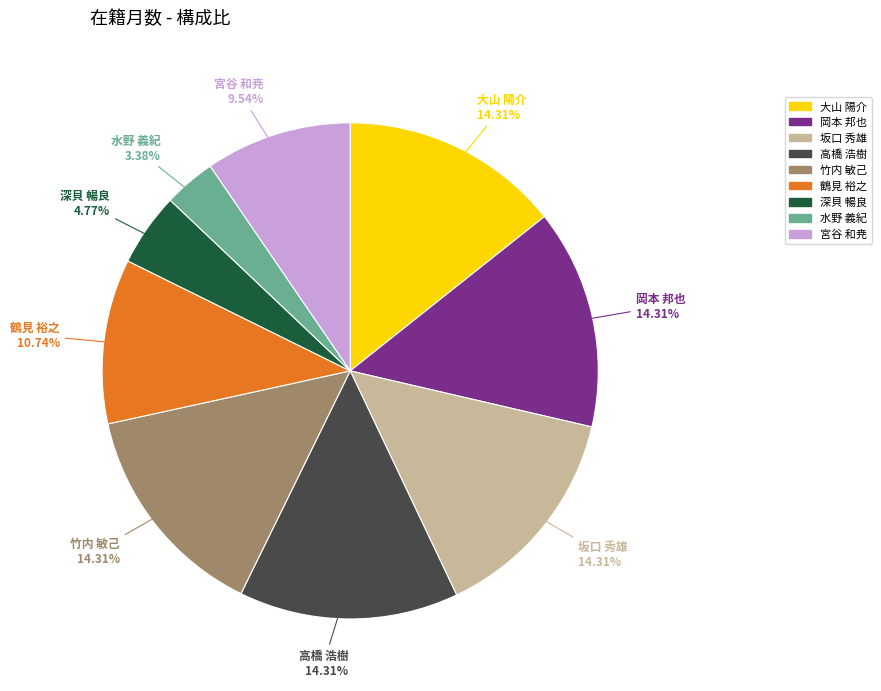

What is the ratio of the value at 岡本 邦也 to the value at 竹内 敏己?

1.0